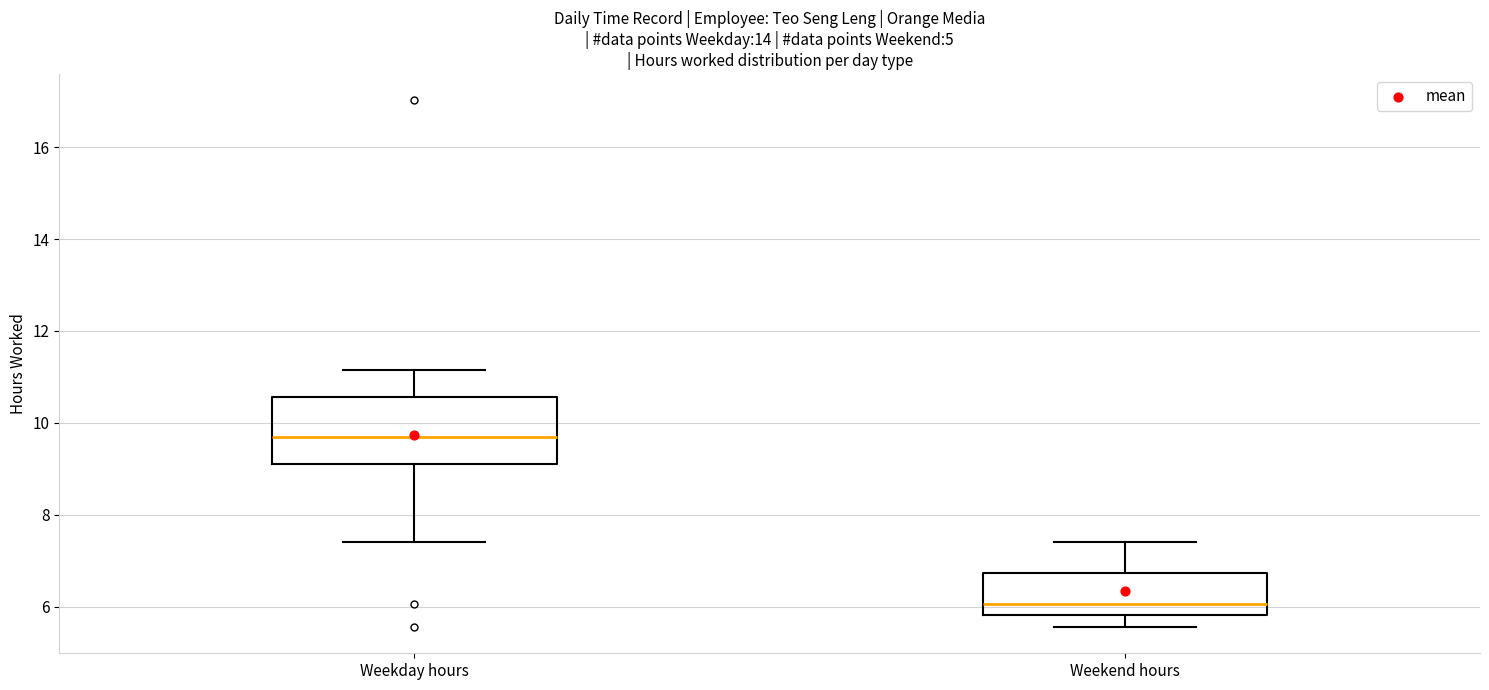

Which box is the tallest, from its lower edge to its upper edge?

Weekday hours